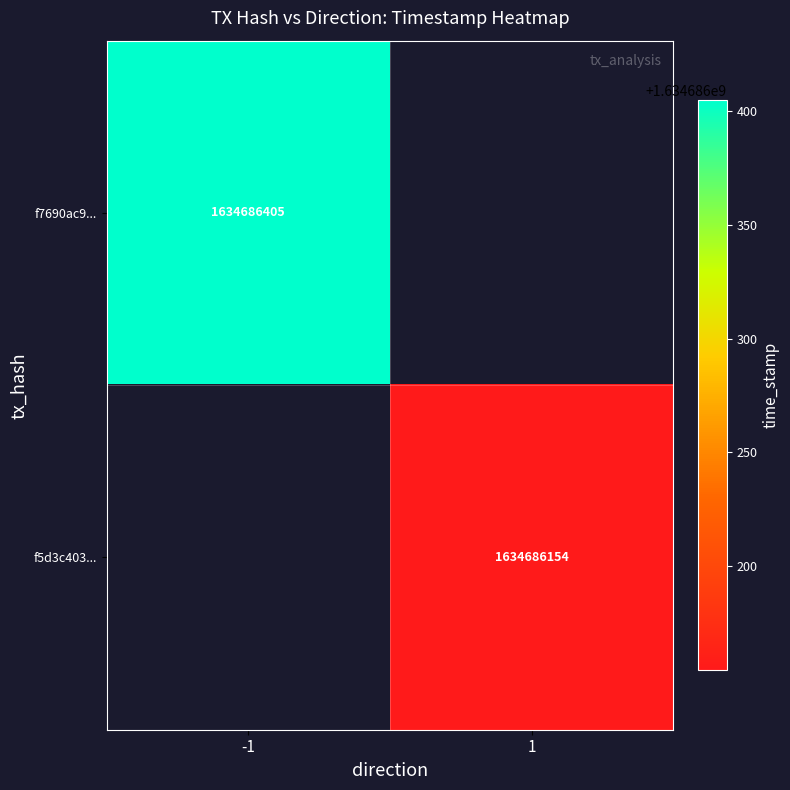

Reading left to right, what are all the values shown in this chart?

f7690ac98d208d0b8ab9a167c8336305f05ef6d: -1	1634686405
f5d3c4037eeaa64435da0bd7aab7165de6d75e6: 1	1634686154